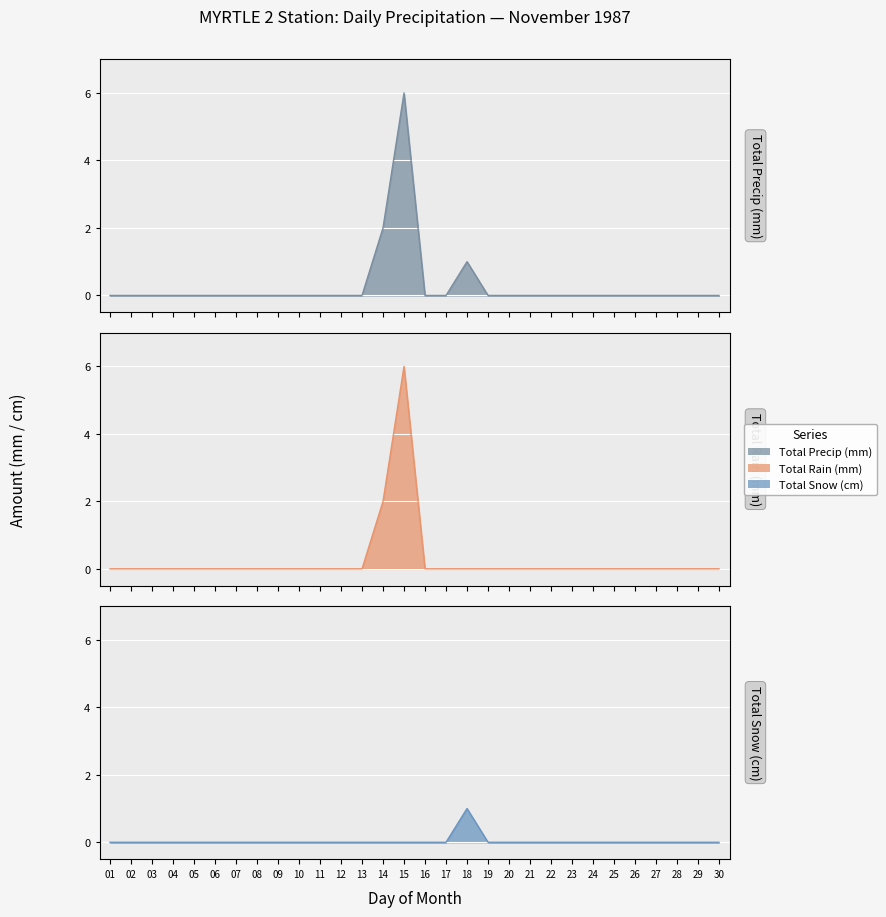

Reading left to right, list all the values displayed in this chart.

Total Rain (mm): 01=0	02=0	03=0	04=0	05=0	06=0	07=0	08=0	09=0	10=0	11=0	12=0	13=0	14=2	15=6	16=0	17=0	18=0	19=0	20=0	21=0	22=0	23=0	24=0	25=0	26=0	27=0	28=0	29=0	30=0
Total Snow (cm): 01=0	02=0	03=0	04=0	05=0	06=0	07=0	08=0	09=0	10=0	11=0	12=0	13=0	14=0	15=0	16=0	17=0	18=1	19=0	20=0	21=0	22=0	23=0	24=0	25=0	26=0	27=0	28=0	29=0	30=0
Total Precip (mm): 01=0	02=0	03=0	04=0	05=0	06=0	07=0	08=0	09=0	10=0	11=0	12=0	13=0	14=2	15=6	16=0	17=0	18=1	19=0	20=0	21=0	22=0	23=0	24=0	25=0	26=0	27=0	28=0	29=0	30=0